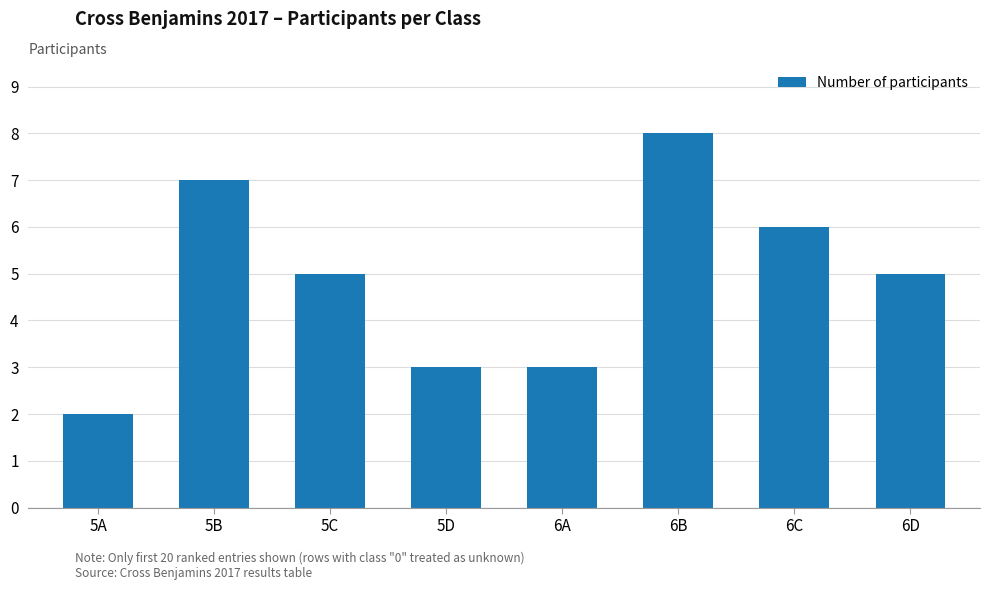

What is the smallest value displayed?

2